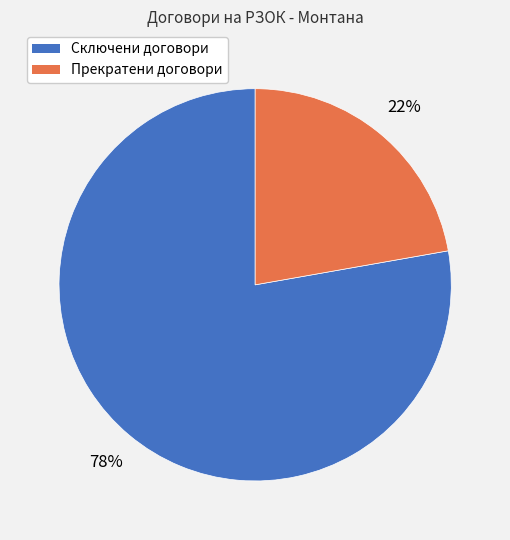

Rank the categories by value from highest to lowest.

Сключени договори, Прекратени договори